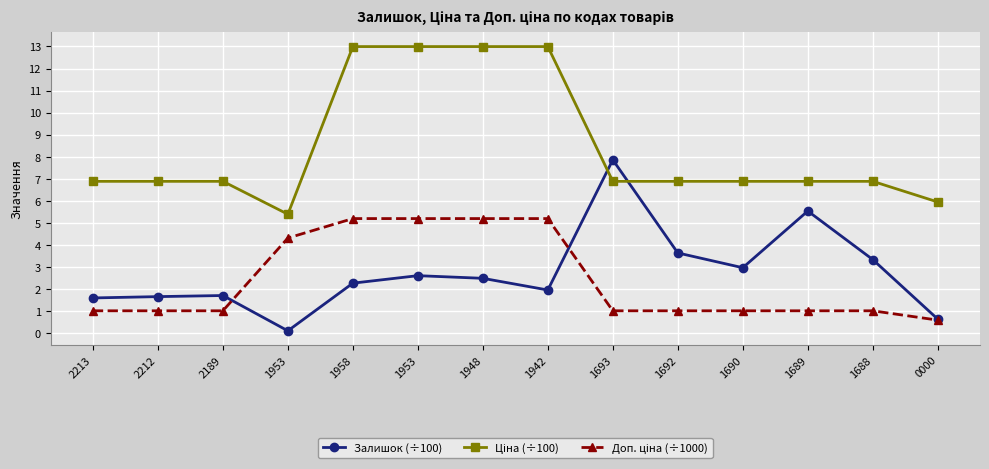

The value of Ціна (÷100) at 1958 is 13.0. True or false?

True